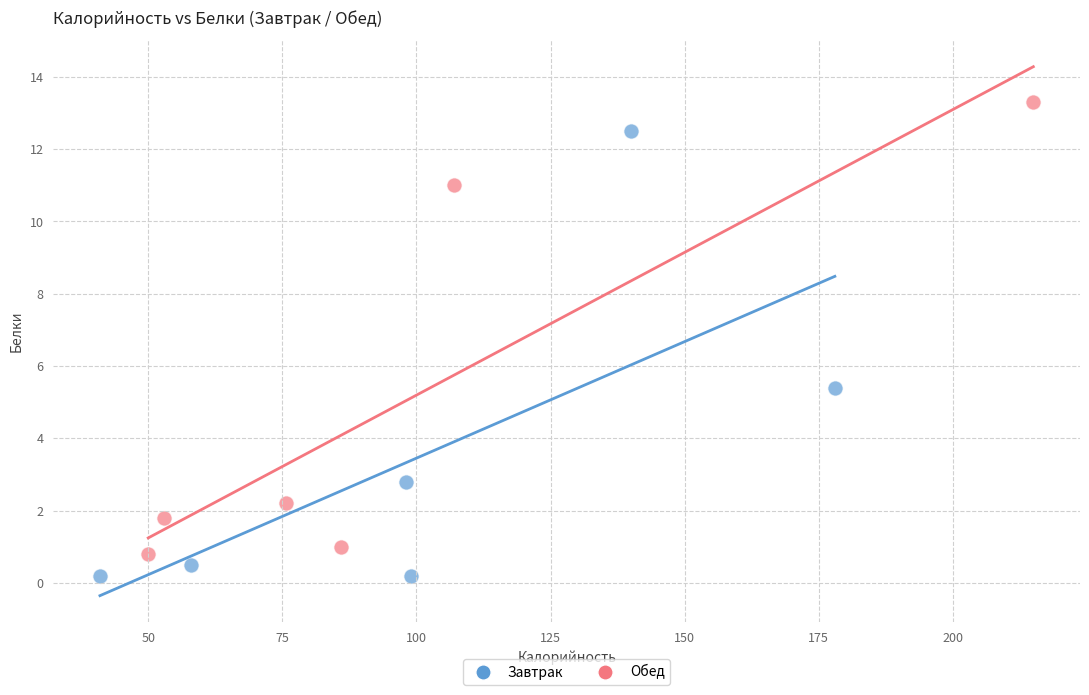

Which series contains the lowest Y value?

Завтрак